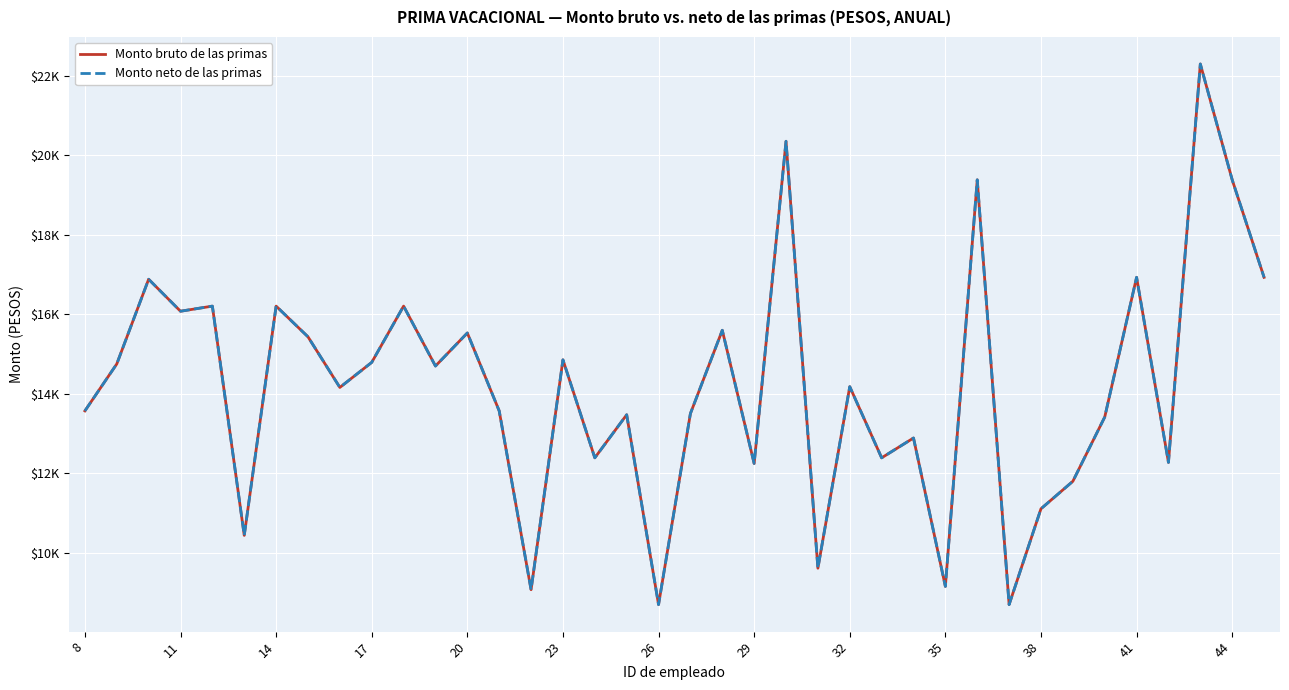

Which series has the largest total across all categories?

Monto bruto de las primas